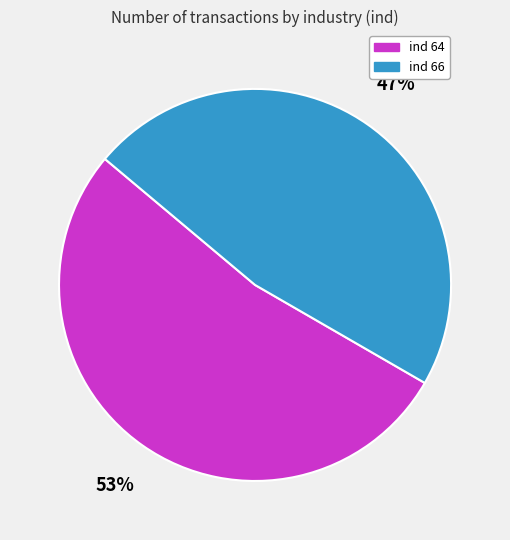

Which category accounts for the majority?

ind 64